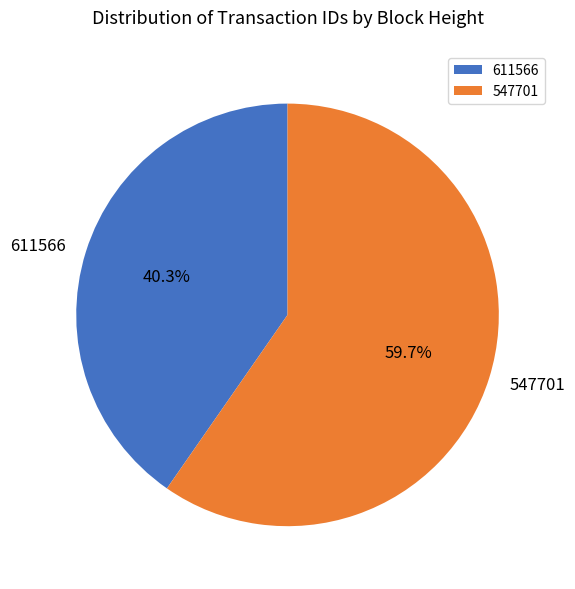

To the nearest percent, what is the difference between the 611566 and 547701 slice percentages?

19%